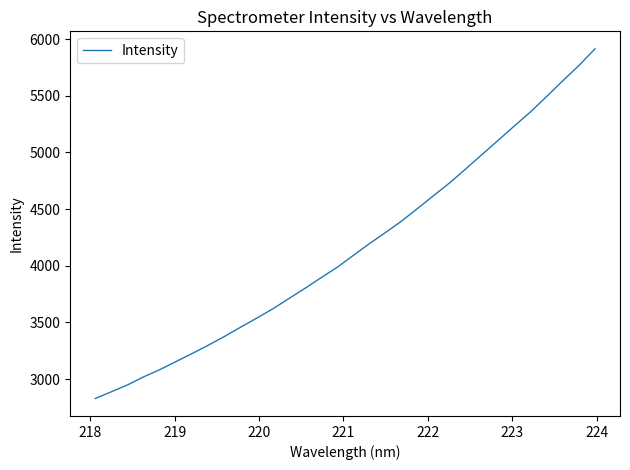

True or false: the data has more than 1 interior local peaks.

False